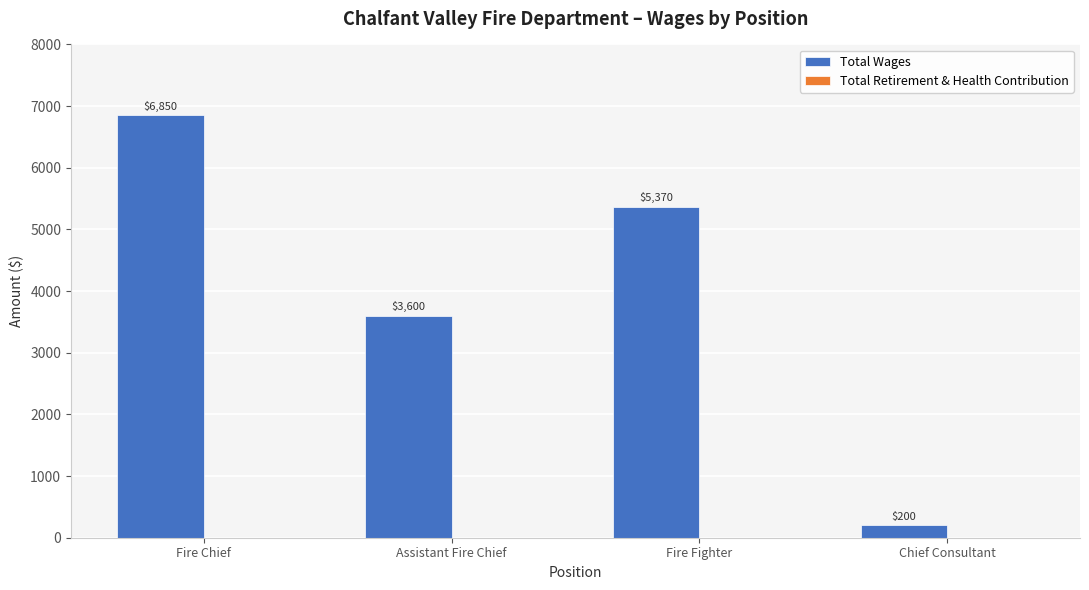

Approximately how many times larger is the value at Fire Chief compared to Assistant Fire Chief?

1.9